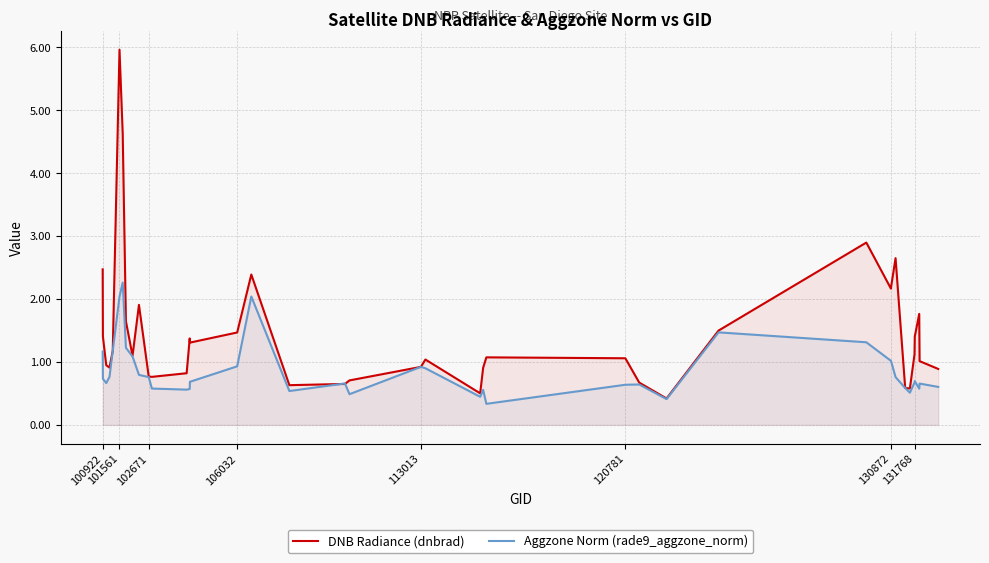

How many distinct data groups are displayed?

2